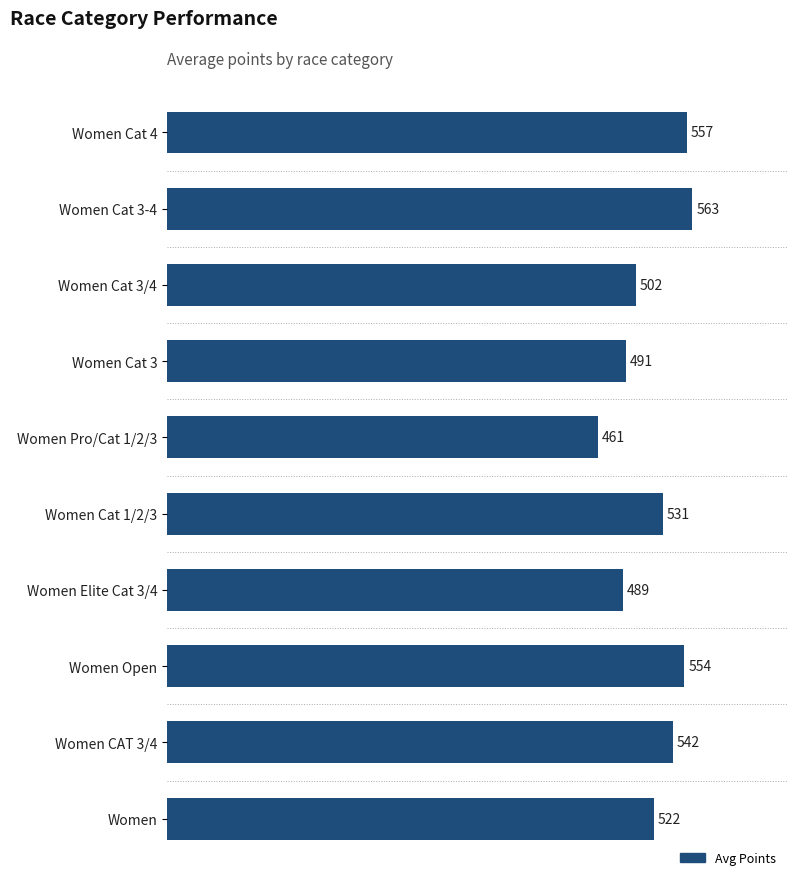

What is the difference between the maximum and minimum values?

101.4